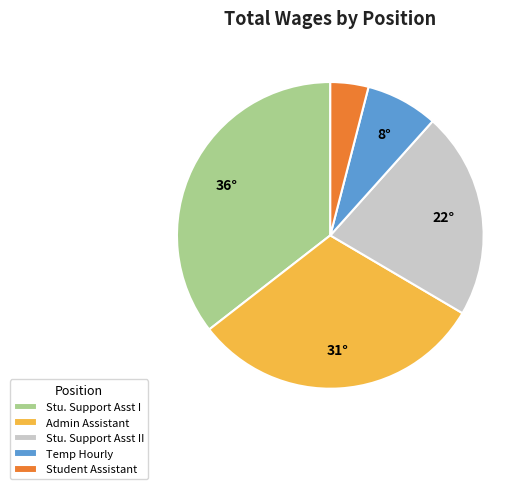

Is there any slice that represents more than half of the pie?

No